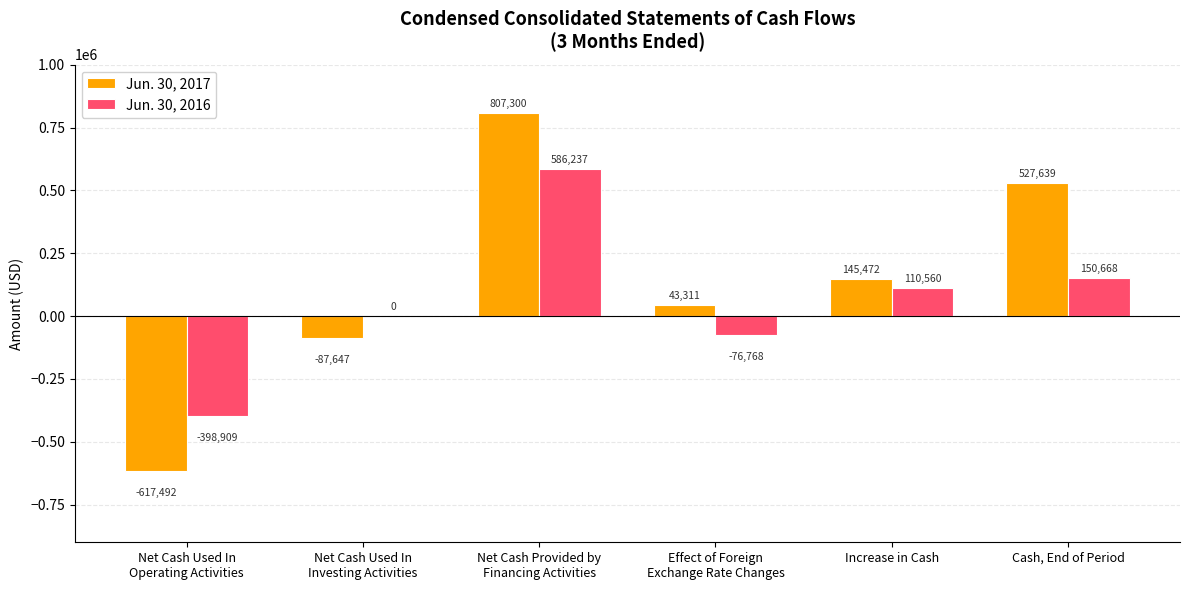

Which series has the widest spread of values?

Jun. 30, 2017